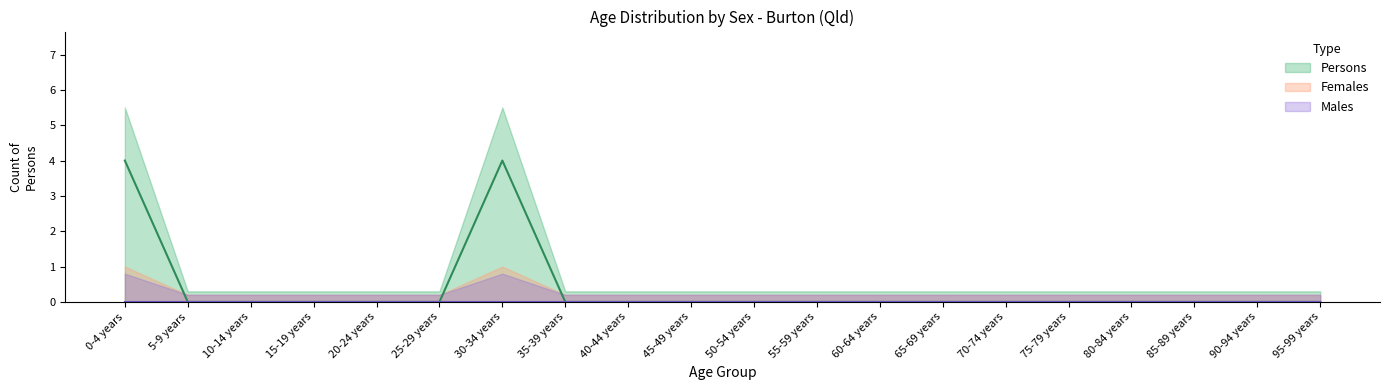

Rank the series at 40-44 years from lowest to highest value.

Males, Females, Persons